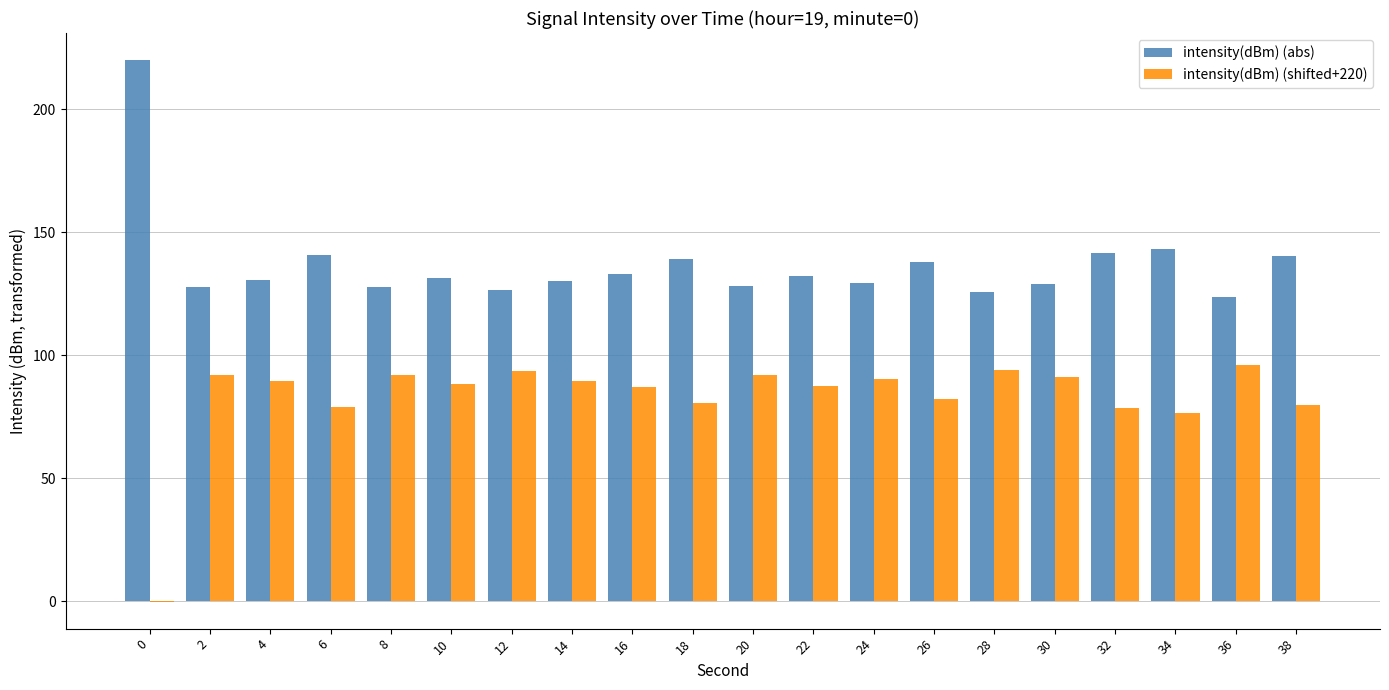

The value of intensity(dBm) (abs) at 28 is 125.8. True or false?

True